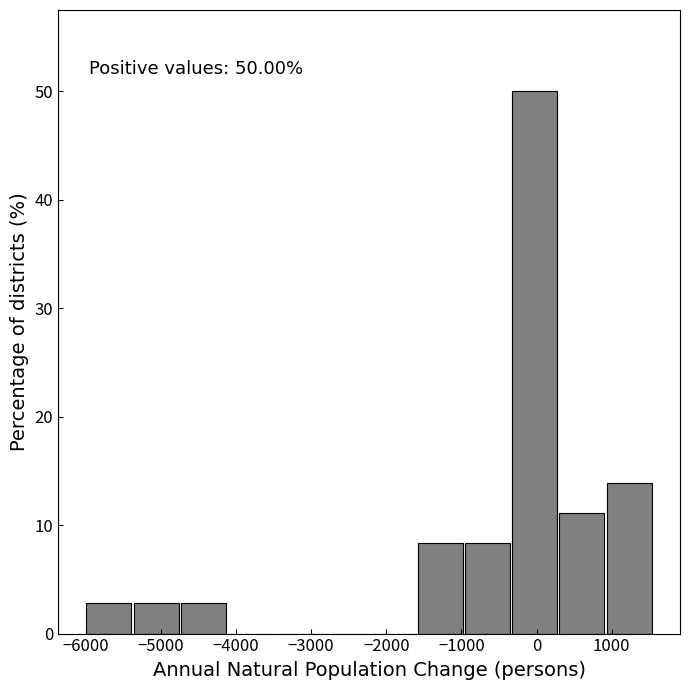

Over which range of the x-axis is the bar tallest?

-300 to 300